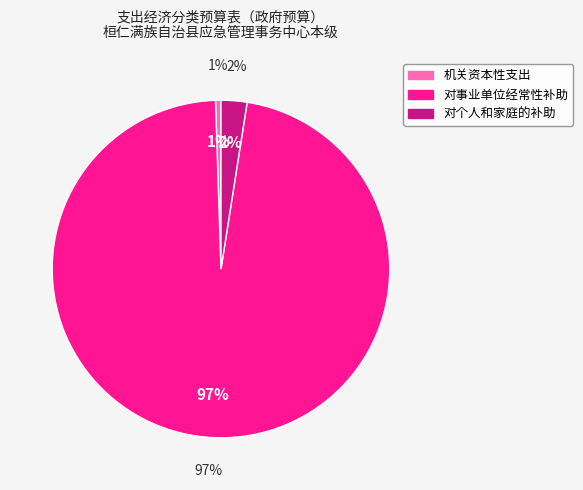

Count the number of slices in the pie.

3